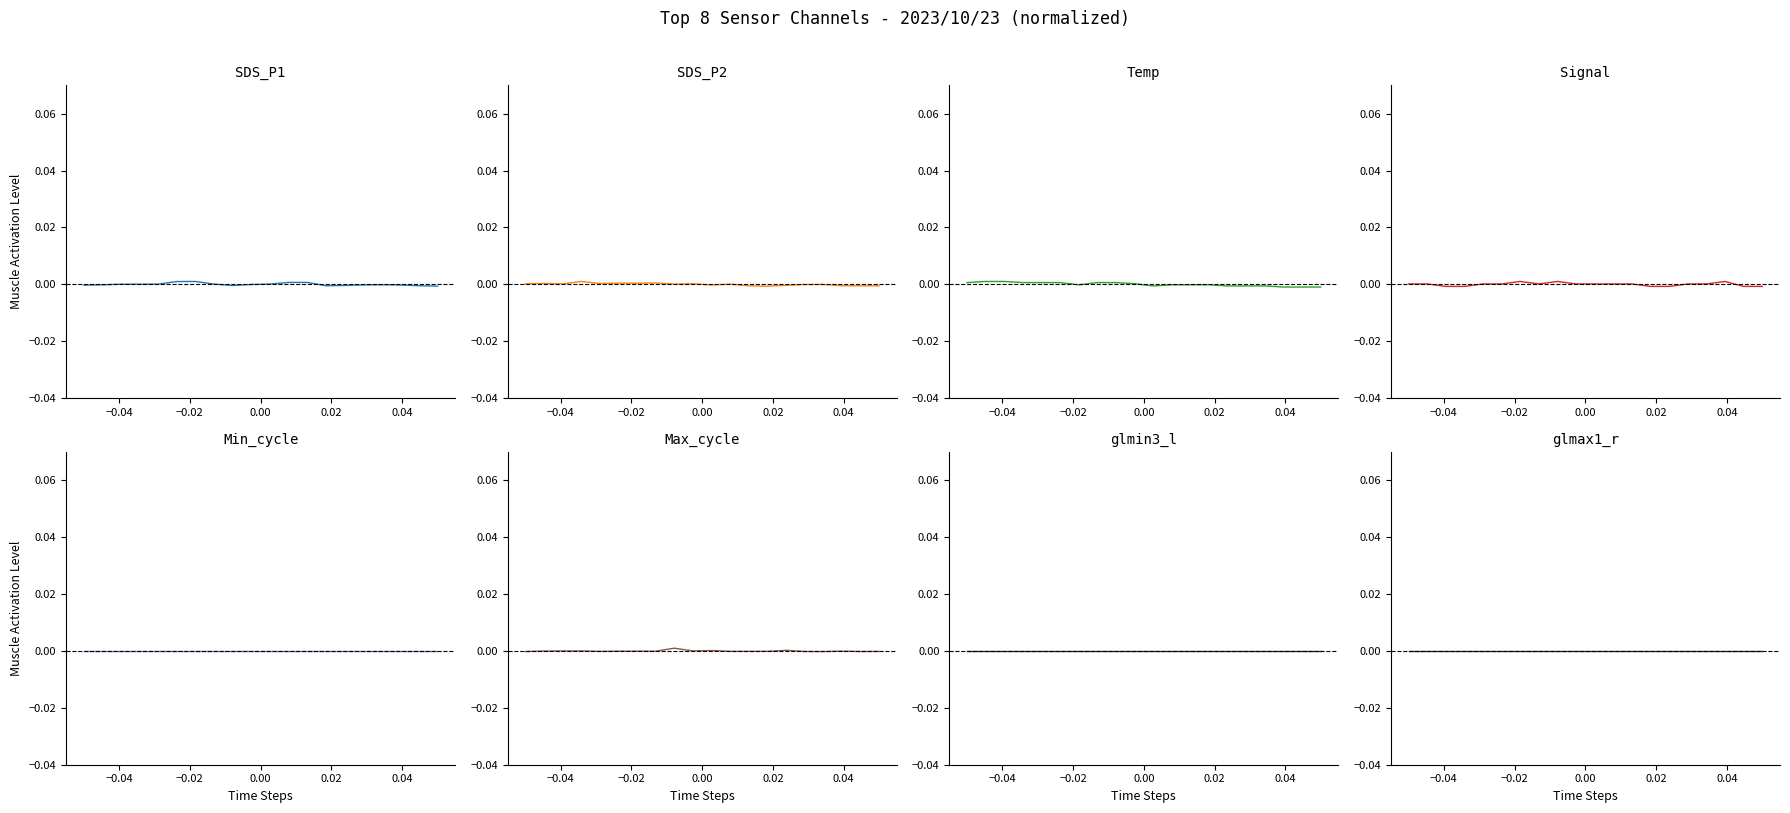

After their last crossing, which series has the higher values: SDS_P1 or Temp?

SDS_P1